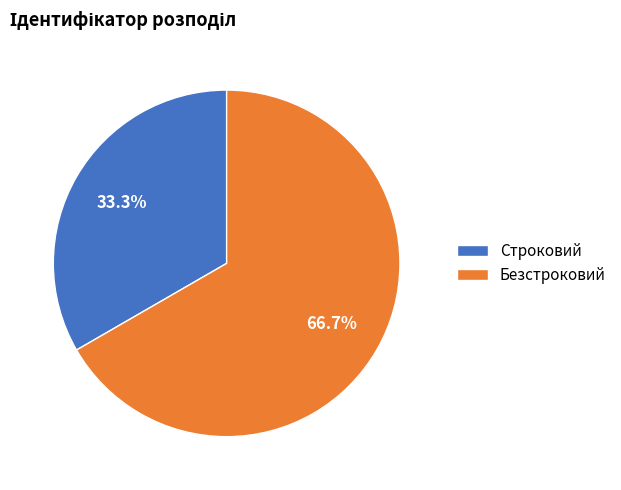

How many segments does this pie chart have?

2